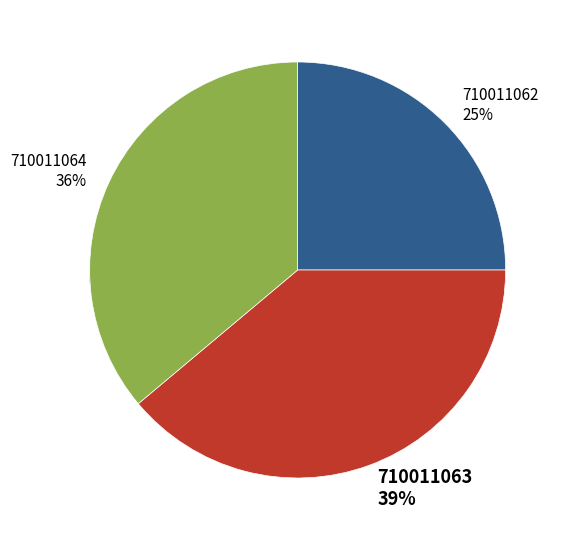

What is the ratio of the value at 710011062 to the value at 710011064?

0.7